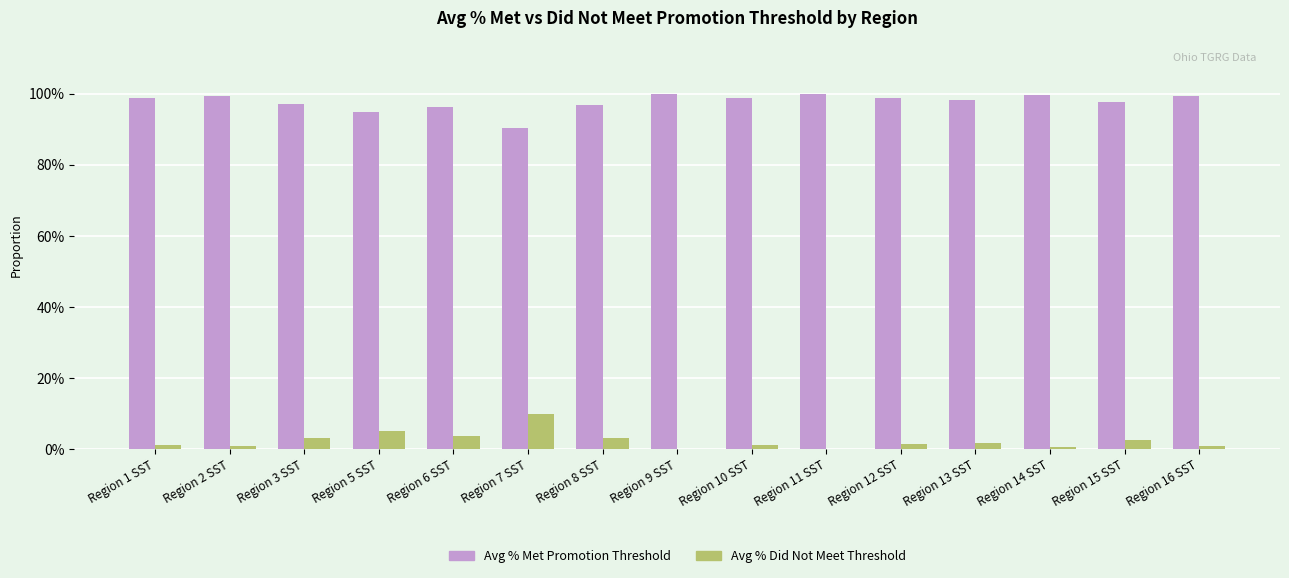

Rank the series at Region 11 SST from highest to lowest value.

Avg % Met Promotion Threshold, Avg % Did Not Meet Threshold